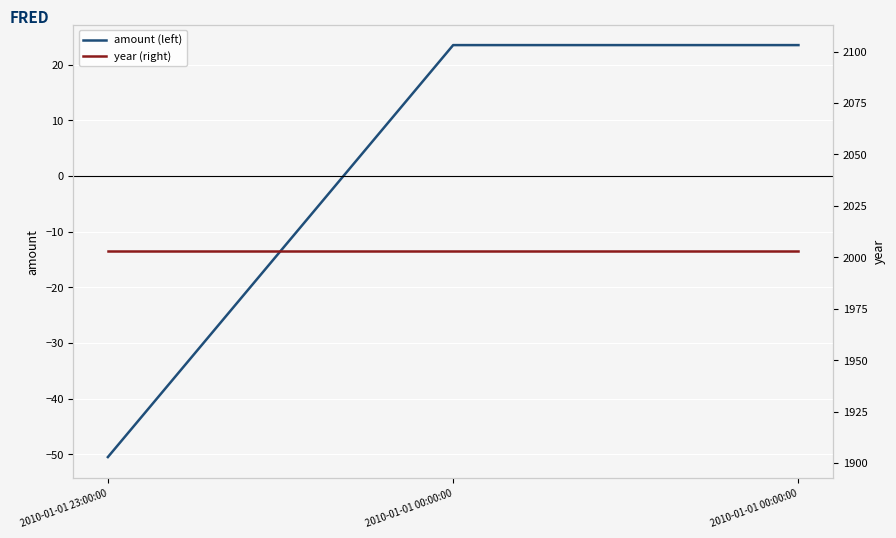

What is the label of the 3rd point from the right?

2010-01-01 23:00:00